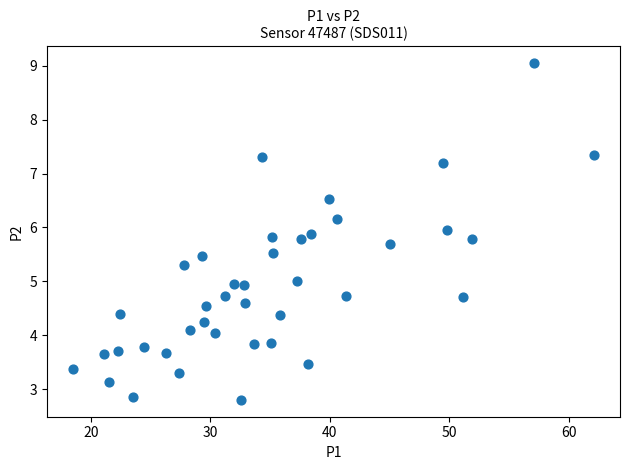

How many points are shown in the scatter plot?

40